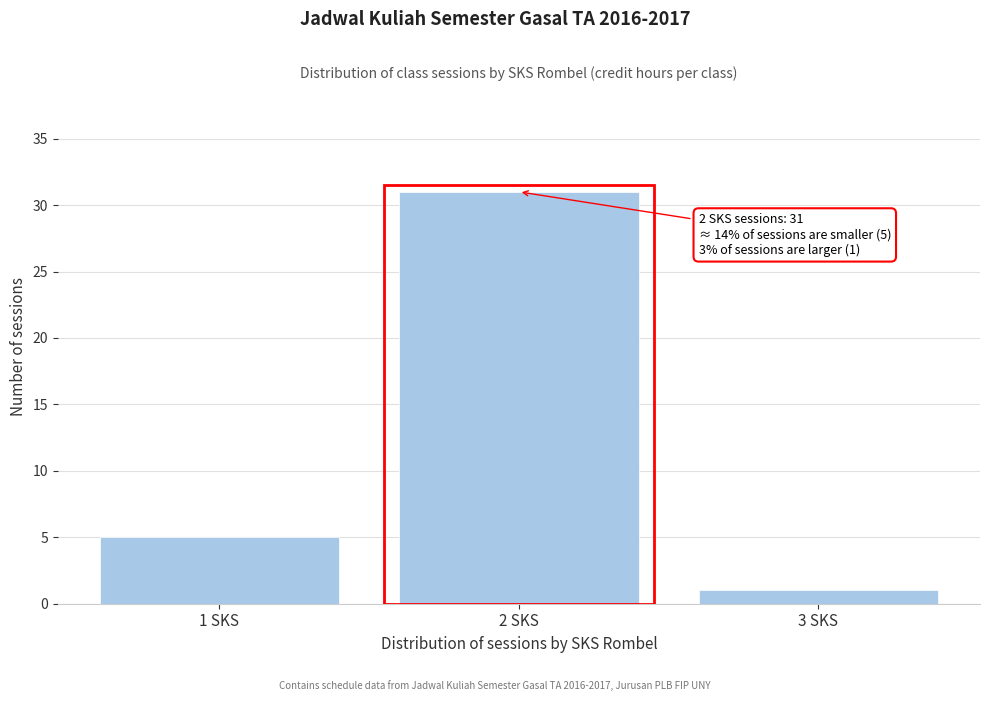

Reading left to right, transcribe all the data shown in this chart.

1 SKS=5	2 SKS=31	3 SKS=1